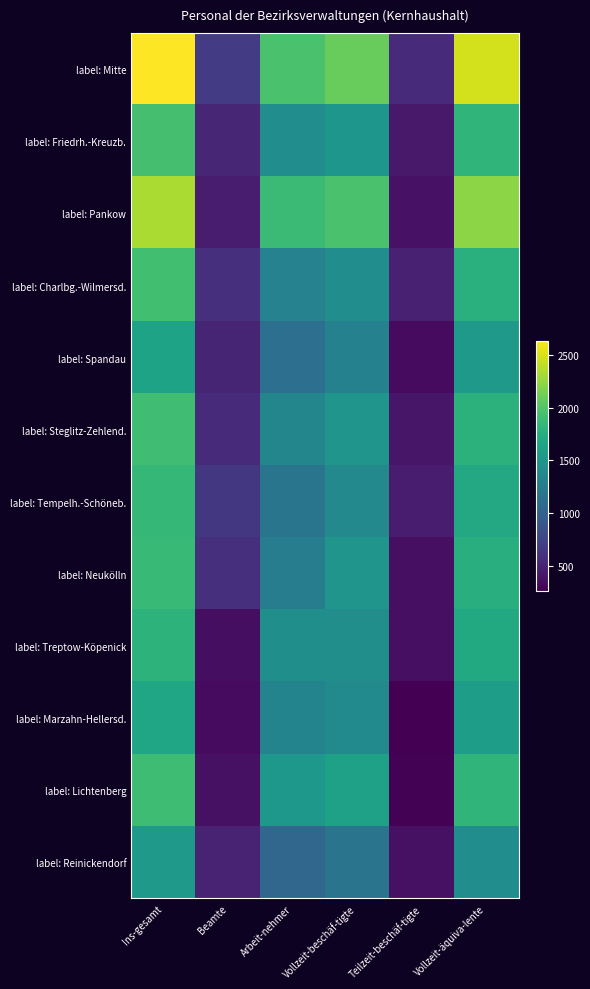

Reading right to left, what are all the values shown in this chart?

label: Mitte: Vollzeit-äquiva-lente=2470	Teilzeit-beschäf-tigte=555	Vollzeit-beschäf-tigte=2080	Arbeit-nehmer=1950	Beamte=685	Ins-gesamt=2635
label: Friedrh.-Kreuzb.: Vollzeit-äquiva-lente=1815	Teilzeit-beschäf-tigte=430	Vollzeit-beschäf-tigte=1510	Arbeit-nehmer=1425	Beamte=515	Ins-gesamt=1940
label: Pankow: Vollzeit-äquiva-lente=2225	Teilzeit-beschäf-tigte=380	Vollzeit-beschäf-tigte=1950	Arbeit-nehmer=1880	Beamte=450	Ins-gesamt=2330
label: Charlbg.-Wilmersd.: Vollzeit-äquiva-lente=1765	Teilzeit-beschäf-tigte=480	Vollzeit-beschäf-tigte=1430	Arbeit-nehmer=1320	Beamte=590	Ins-gesamt=1915
label: Spandau: Vollzeit-äquiva-lente=1535	Teilzeit-beschäf-tigte=335	Vollzeit-beschäf-tigte=1305	Arbeit-nehmer=1130	Beamte=510	Ins-gesamt=1640
label: Steglitz-Zehlend.: Vollzeit-äquiva-lente=1785	Teilzeit-beschäf-tigte=405	Vollzeit-beschäf-tigte=1505	Arbeit-nehmer=1355	Beamte=555	Ins-gesamt=1910
label: Tempelh.-Schöneb.: Vollzeit-äquiva-lente=1695	Teilzeit-beschäf-tigte=455	Vollzeit-beschäf-tigte=1385	Arbeit-nehmer=1190	Beamte=650	Ins-gesamt=1840
label: Neukölln: Vollzeit-äquiva-lente=1755	Teilzeit-beschäf-tigte=365	Vollzeit-beschäf-tigte=1500	Arbeit-nehmer=1270	Beamte=595	Ins-gesamt=1865
label: Treptow-Köpenick: Vollzeit-äquiva-lente=1705	Teilzeit-beschäf-tigte=360	Vollzeit-beschäf-tigte=1435	Arbeit-nehmer=1445	Beamte=355	Ins-gesamt=1795
label: Marzahn-Hellersd.: Vollzeit-äquiva-lente=1585	Teilzeit-beschäf-tigte=265	Vollzeit-beschäf-tigte=1400	Arbeit-nehmer=1330	Beamte=335	Ins-gesamt=1665
label: Lichtenberg: Vollzeit-äquiva-lente=1820	Teilzeit-beschäf-tigte=275	Vollzeit-beschäf-tigte=1620	Arbeit-nehmer=1525	Beamte=370	Ins-gesamt=1895
label: Reinickendorf: Vollzeit-äquiva-lente=1430	Teilzeit-beschäf-tigte=370	Vollzeit-beschäf-tigte=1175	Arbeit-nehmer=1050	Beamte=500	Ins-gesamt=1545